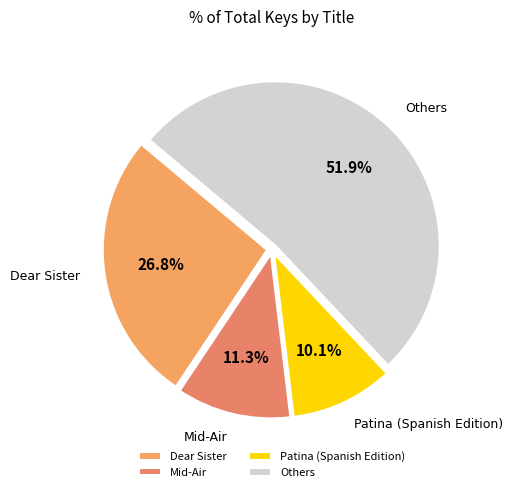

How many slices are in this pie chart?

4